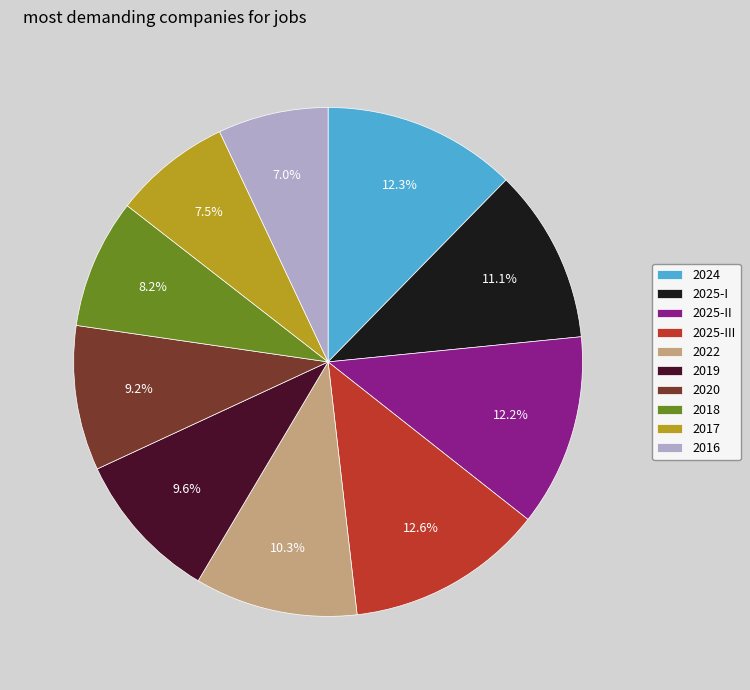

What is the ratio of the value at 2025-I to the value at 2019?

1.2